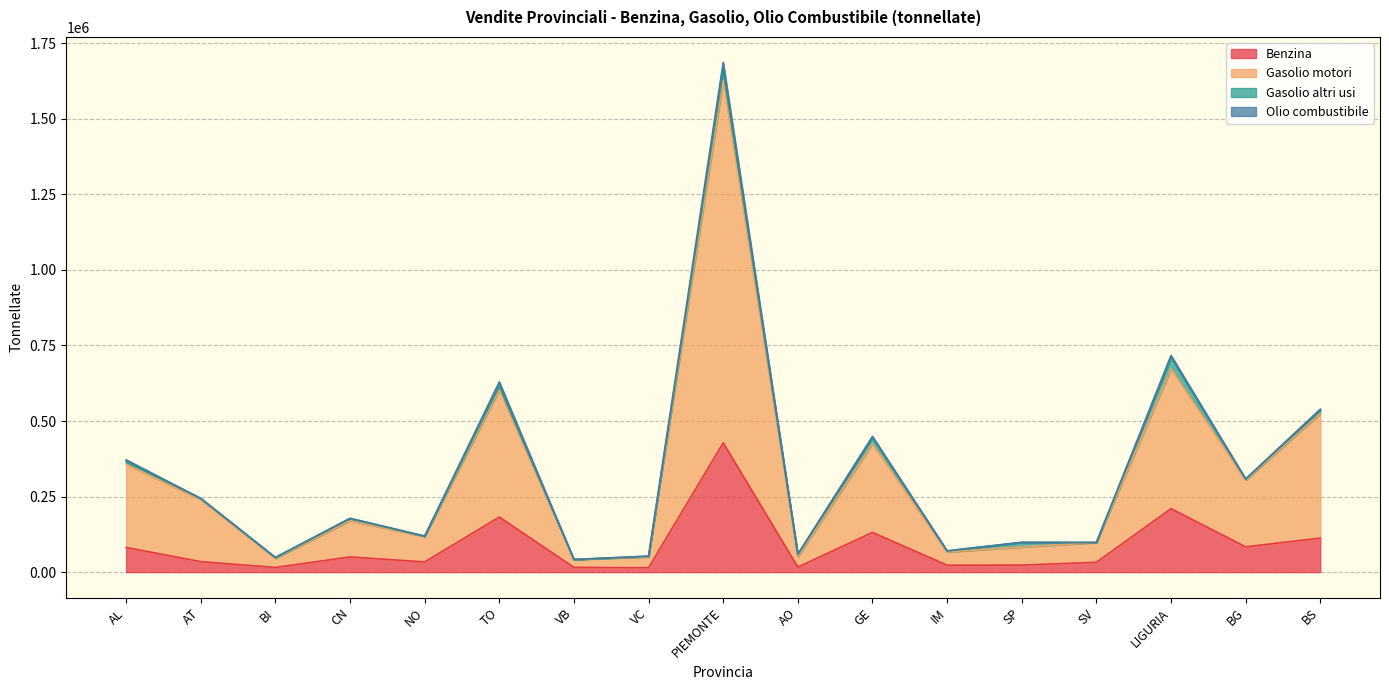

True or false: Benzina has a value of 115306 at BG.

False